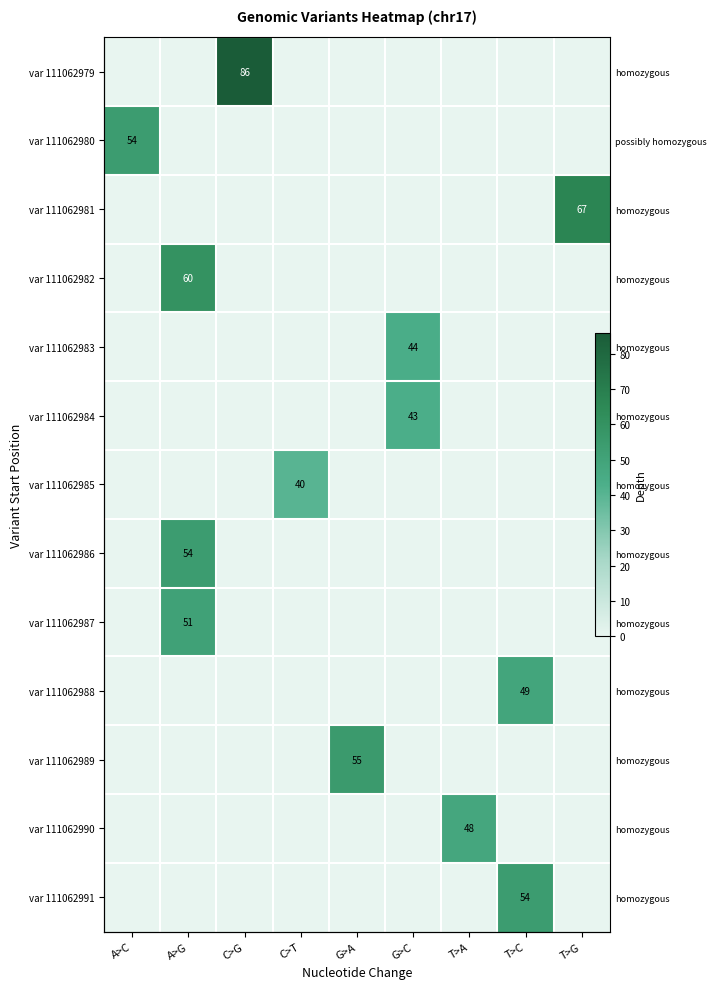

What is the difference between the maximum and minimum values in the var 111062984 series?

43